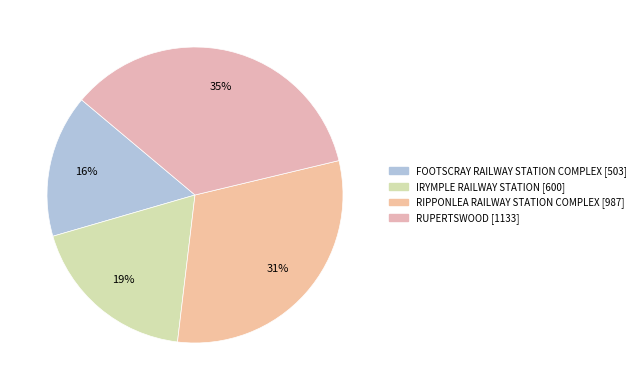

To the nearest percent, what is the difference between the largest and smallest slice percentages?

20%